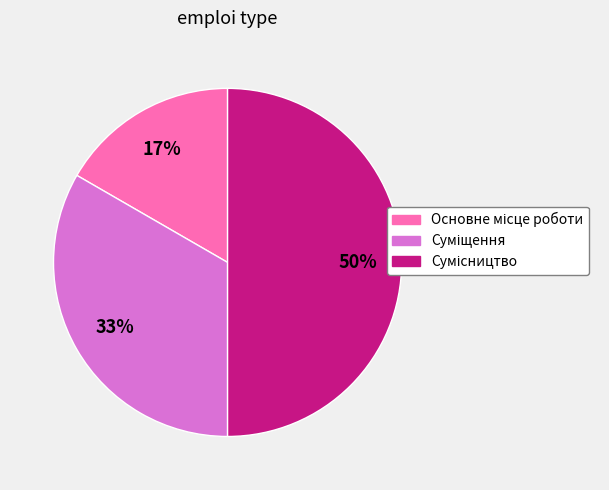

To the nearest percent, what is the difference between the largest and smallest slice percentages?

33%